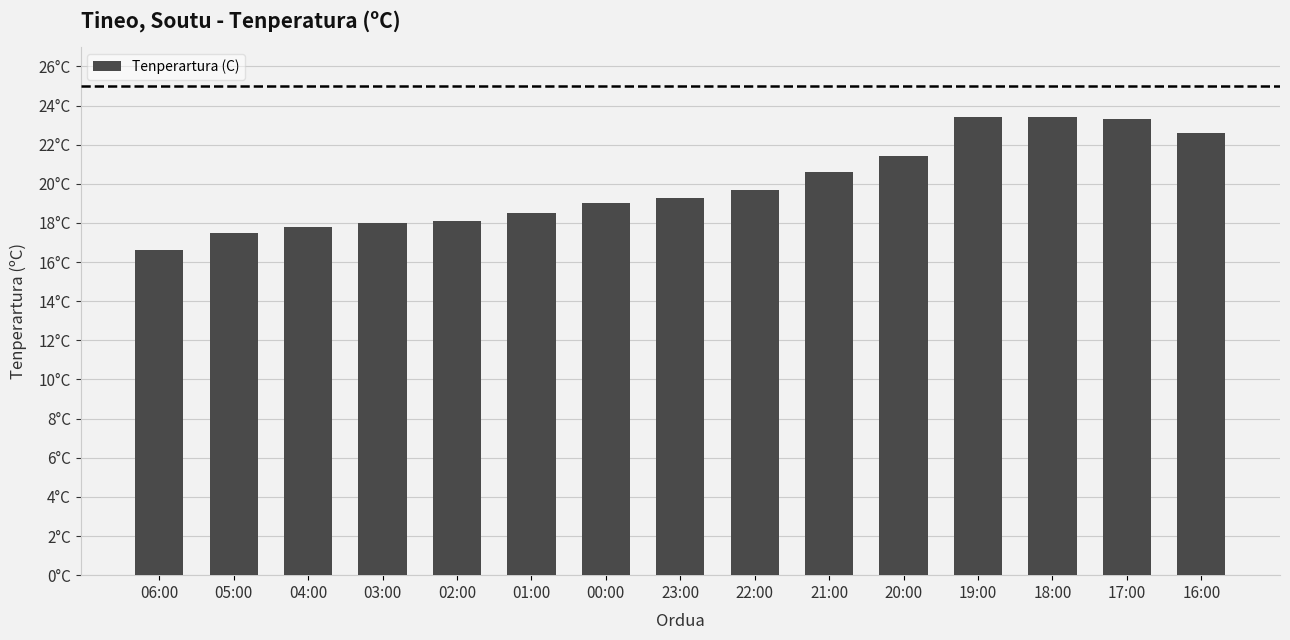

True or false: the data shows 23.3 at 17:00.

True